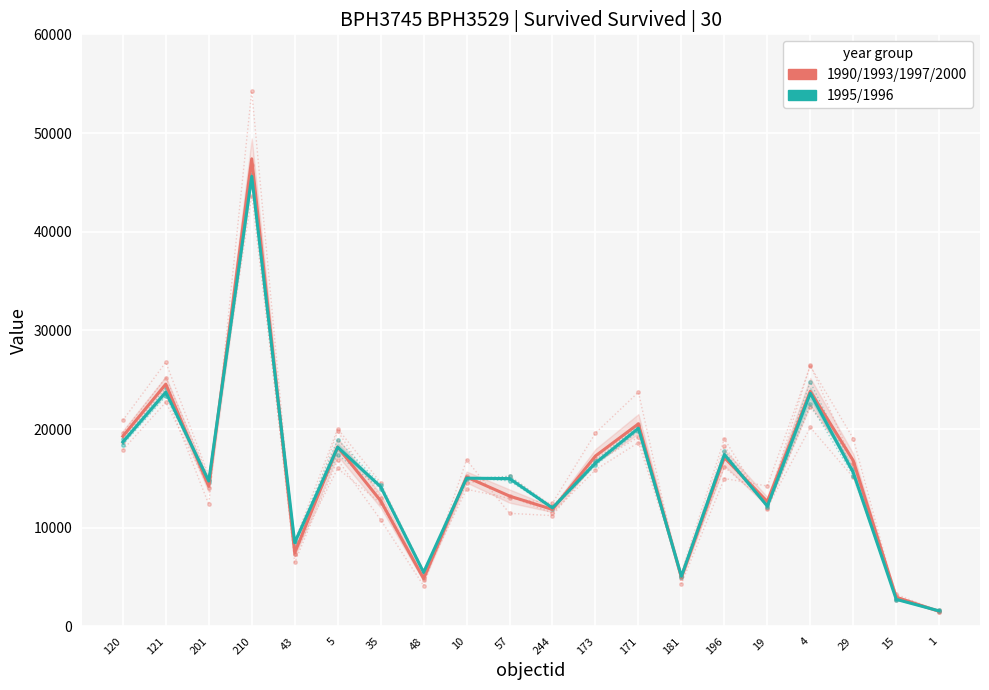

Where is the first local maximum for Group 1995-1996 (B)?

121